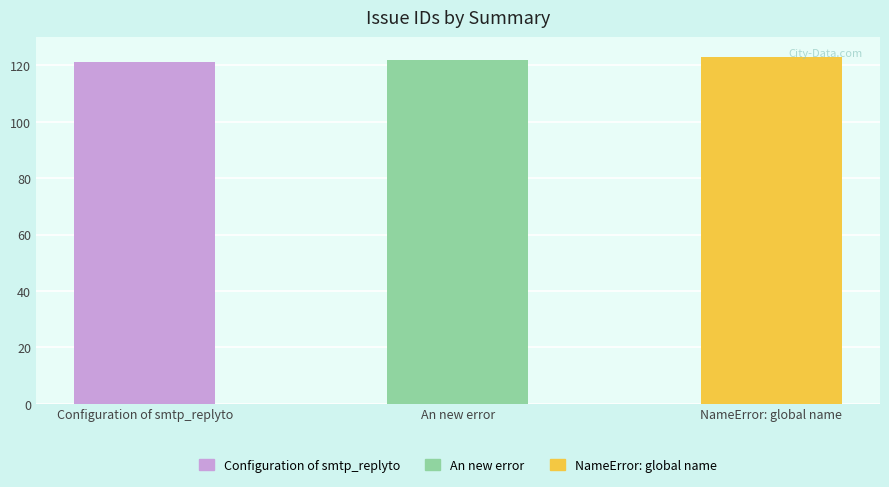

How many values are below 122?

1